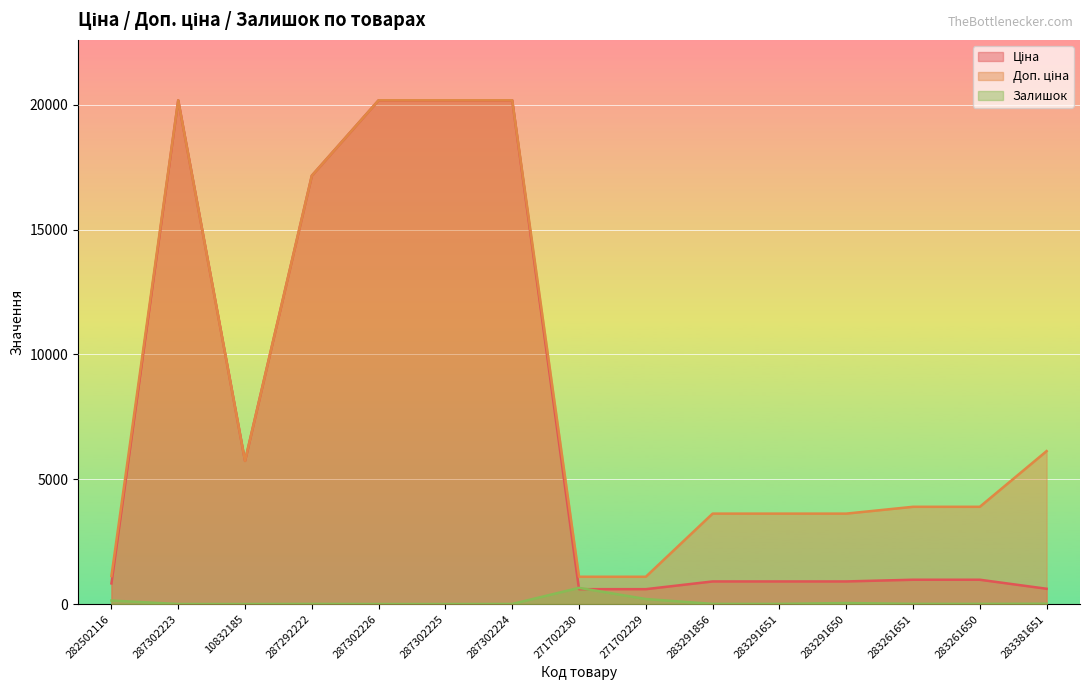

What is the total value across all series at 287302225?

40372.0